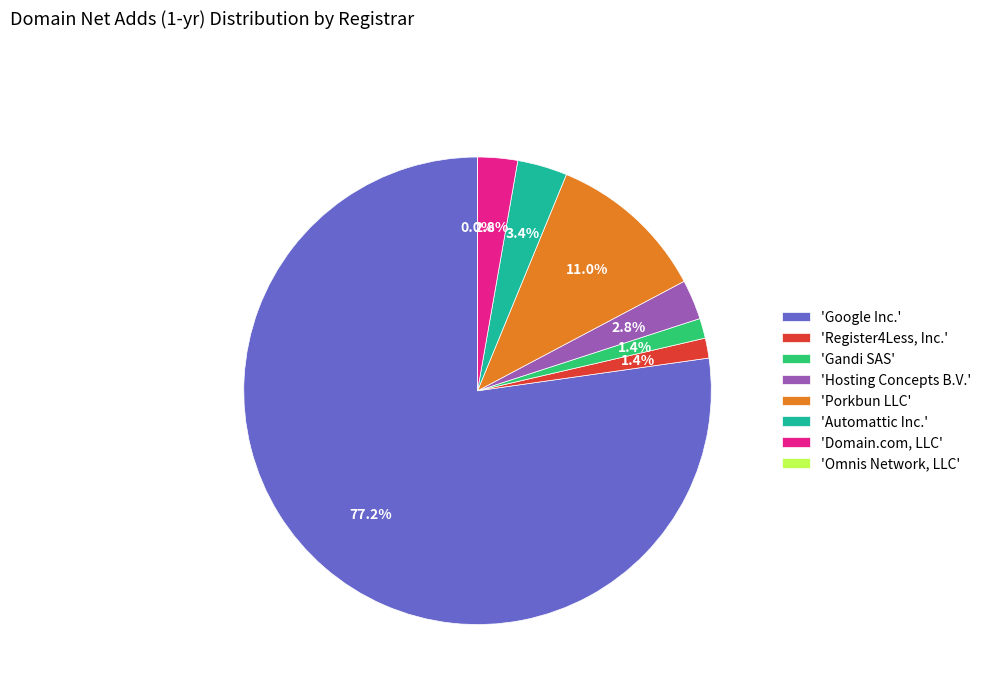

Approximately how many times larger is the value at Hosting Concepts B.V. compared to Gandi SAS?

2.0